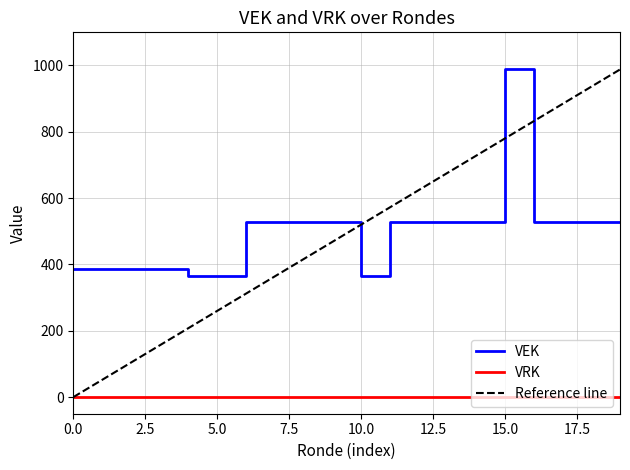

How many points are higher than both their immediate neighbors (excluding endpoints)?

1